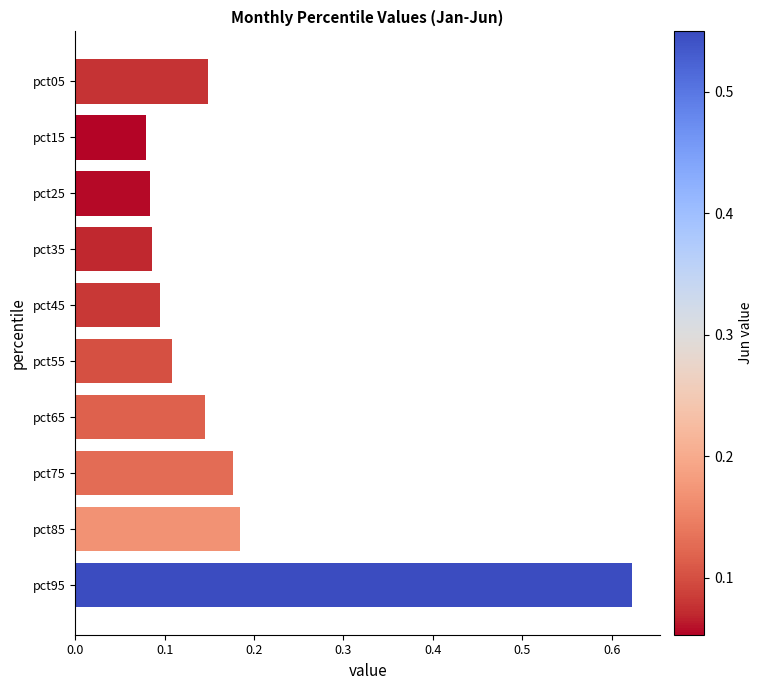

How many values are between 0 and 1?

10